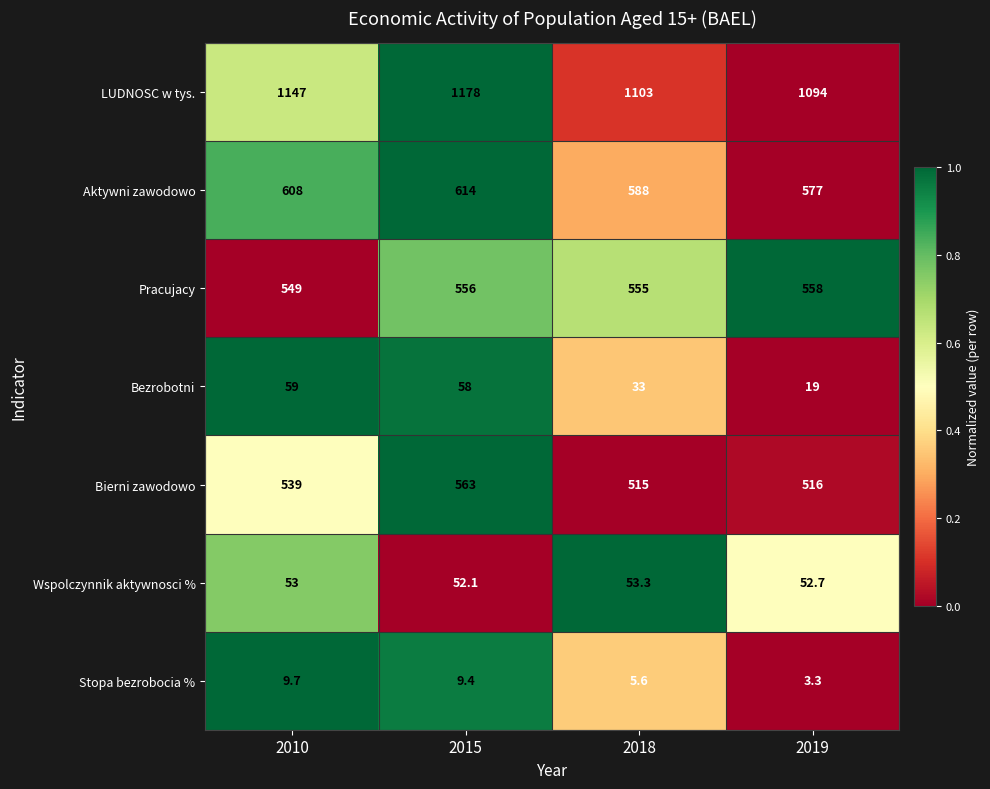

Which series has the largest total across all categories?

LUDNOSC w tys.